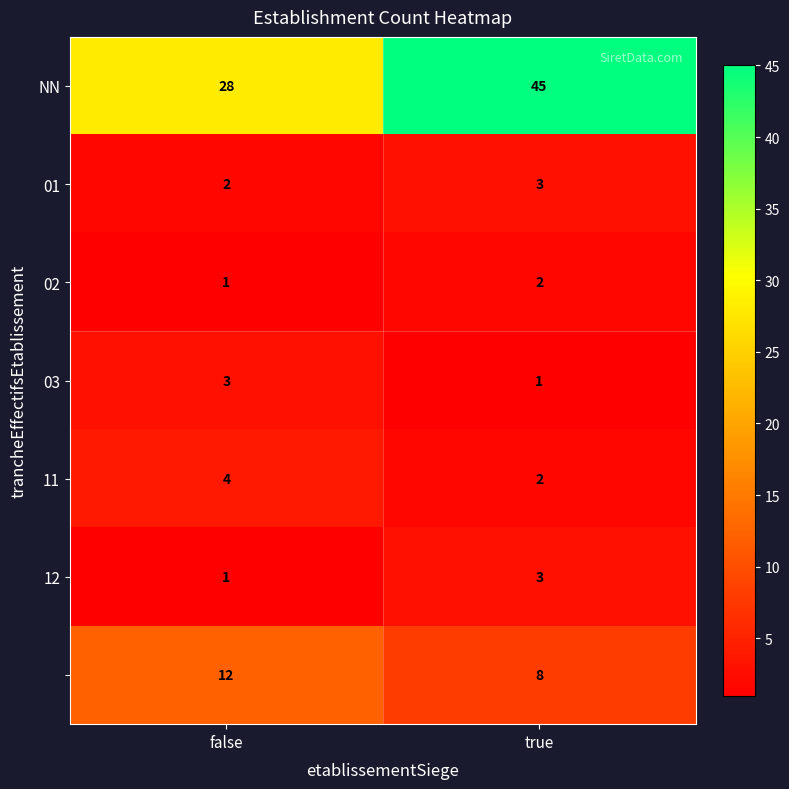

What is the greatest value displayed?

45